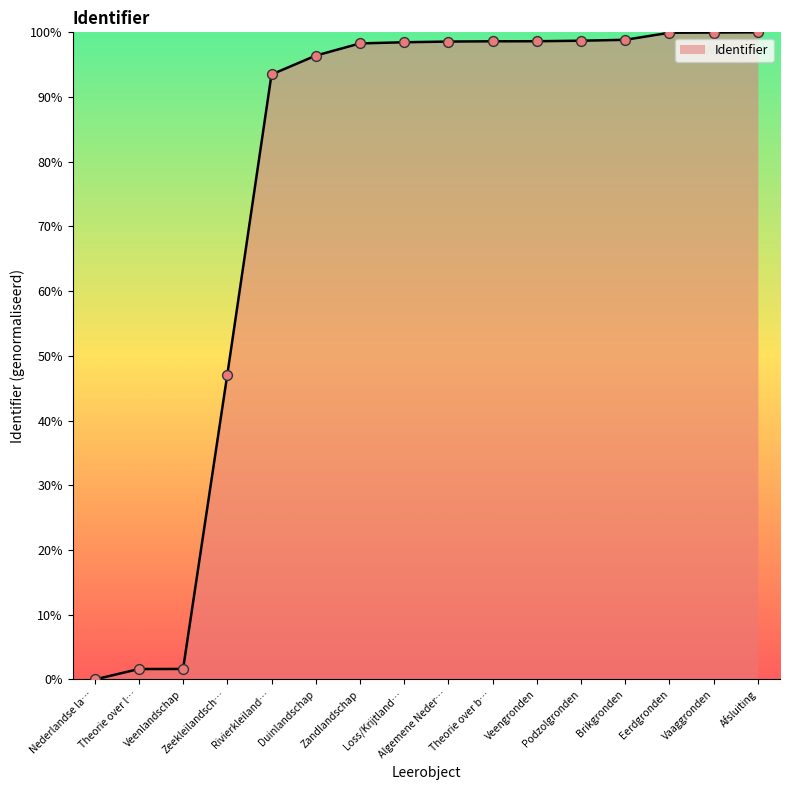

What is the greatest value displayed?

100.0